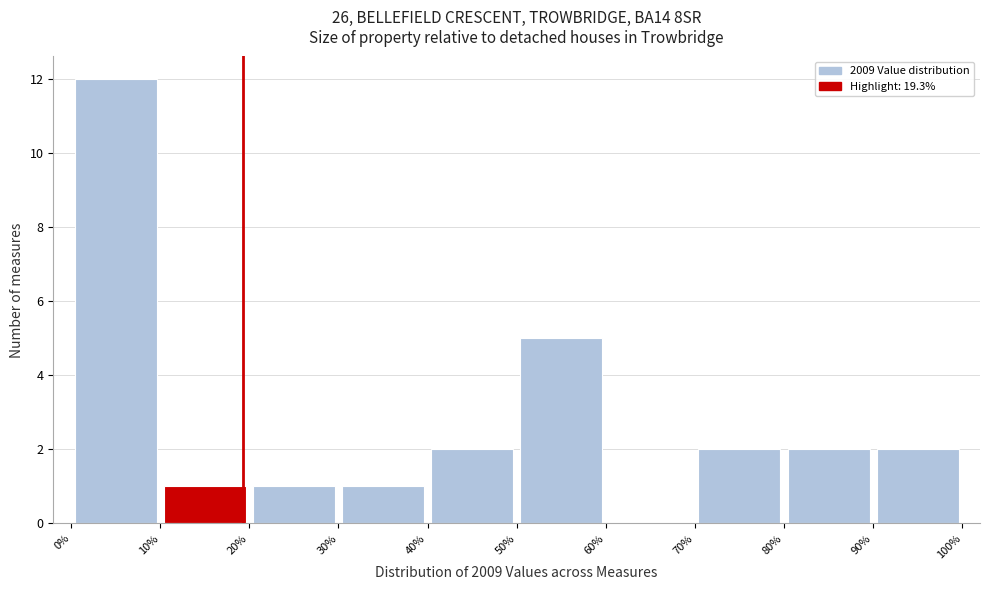

What is the height of the bar covering 80% to 90% on the x-axis? The values are not printed on the chart, so give them approximately, as read against the axis.

2